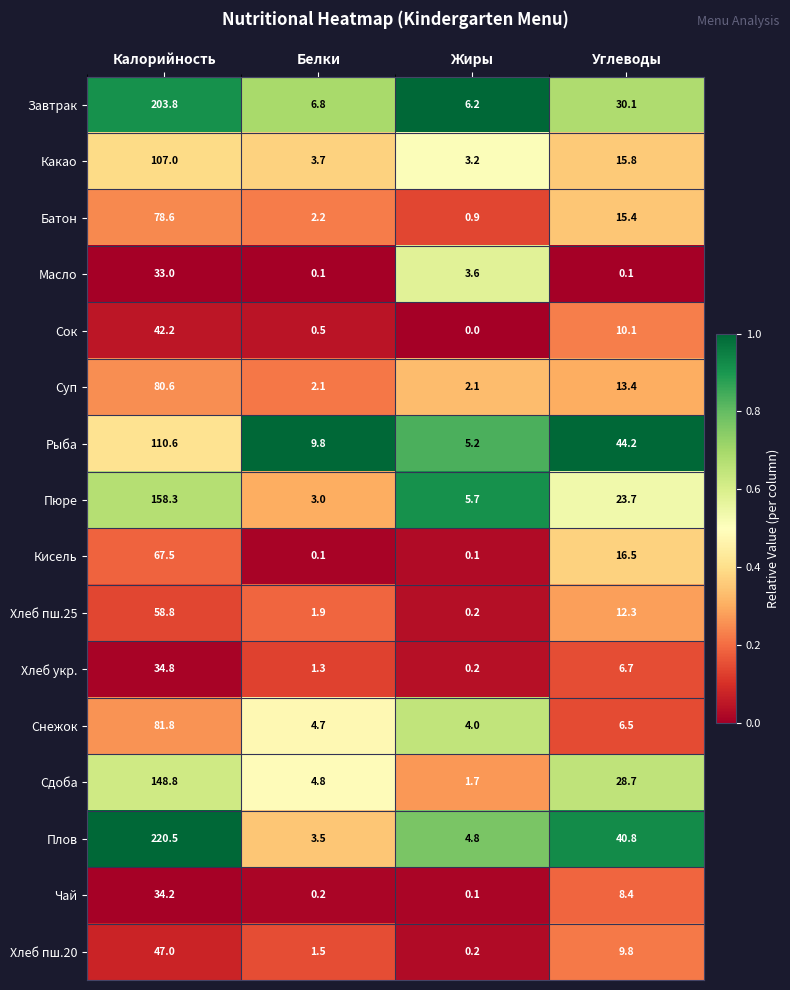

Rank the categories by Хлеб пш.20 value from lowest to highest.

Жиры, Белки, Углеводы, Калорийность